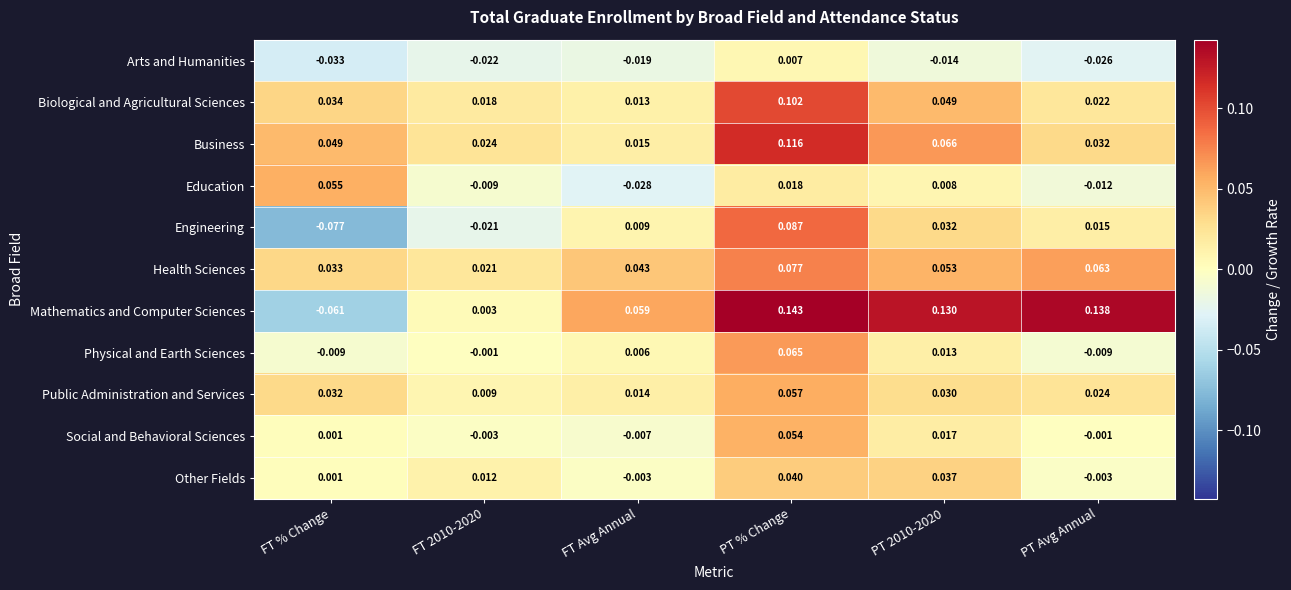

Which label corresponds to the largest value in the chart?

PT % Change